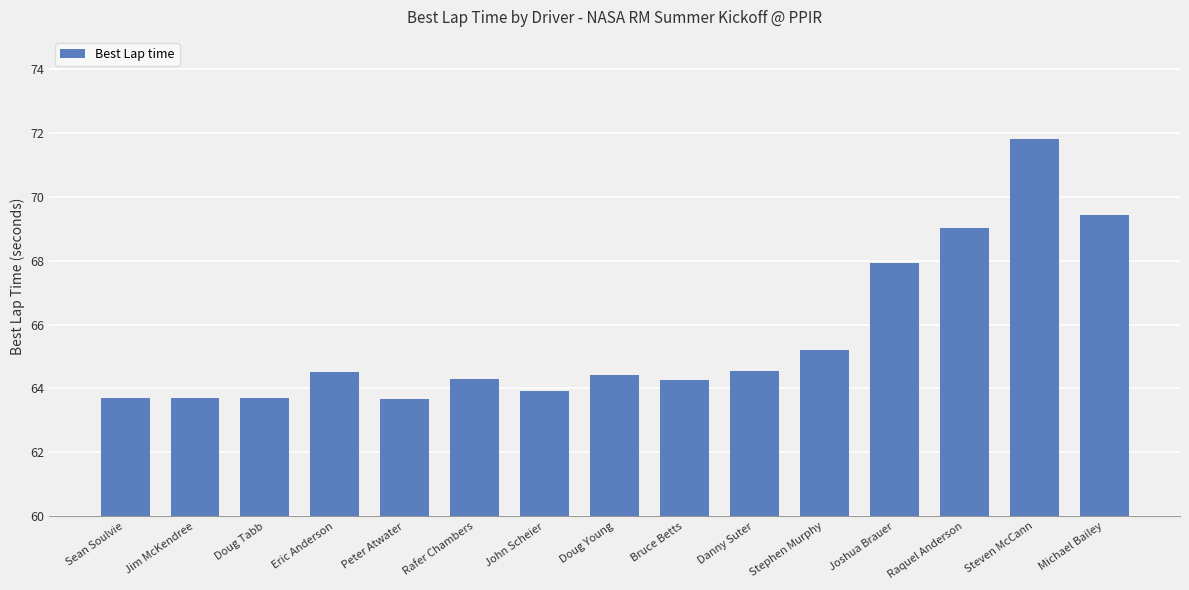

What is the greatest value displayed?

71.8